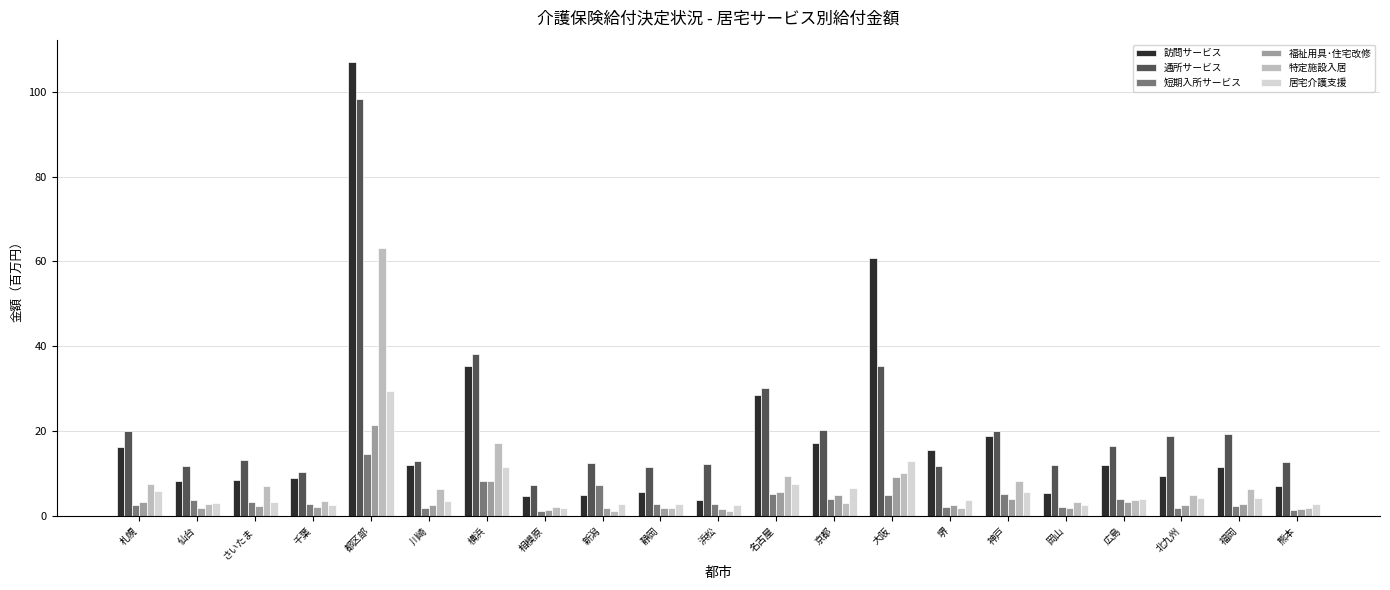

At which label does 訪問サービス first exceed 11?

札幌